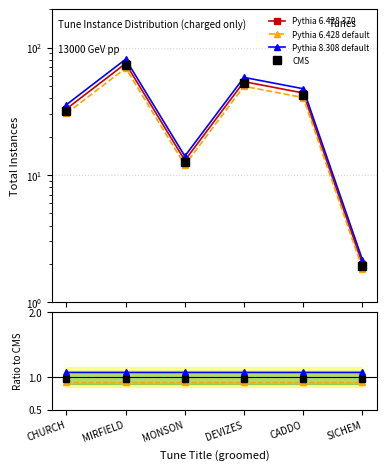

What is the label of the 1st point from the right?

SICHEM